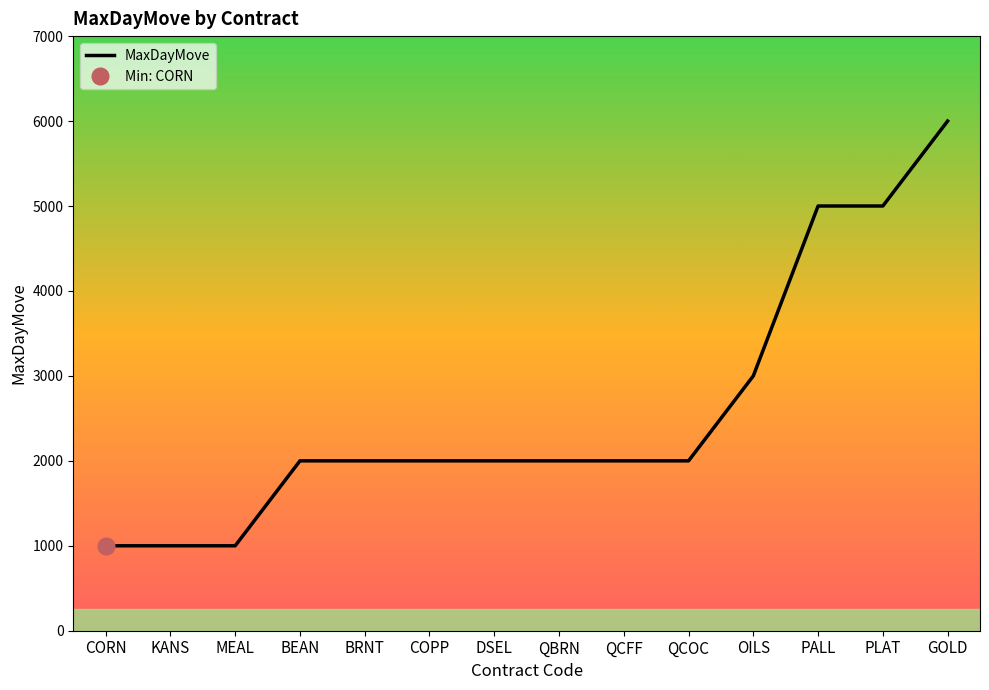

The chart shows a value of 2476 at PLAT. True or false?

False